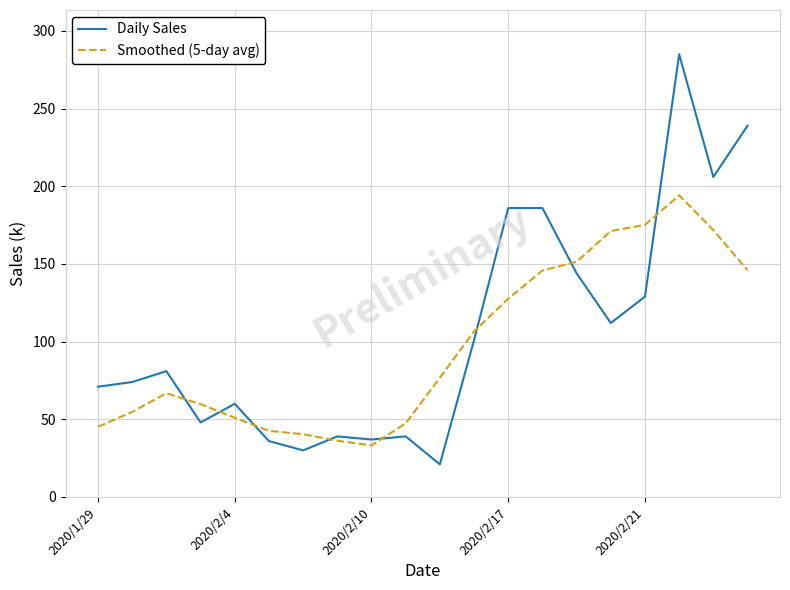

List the series in order of their peak value, highest first.

Daily Sales, Smoothed (5-day avg)